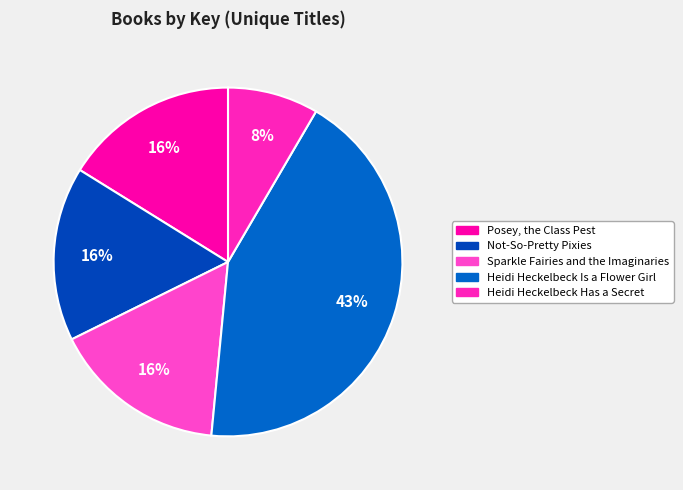

Rank the categories by value from highest to lowest.

Heidi Heckelbeck Is a Flower Girl, Posey, the Class Pest, Not-So-Pretty Pixies, Sparkle Fairies and the Imaginaries, Heidi Heckelbeck Has a Secret